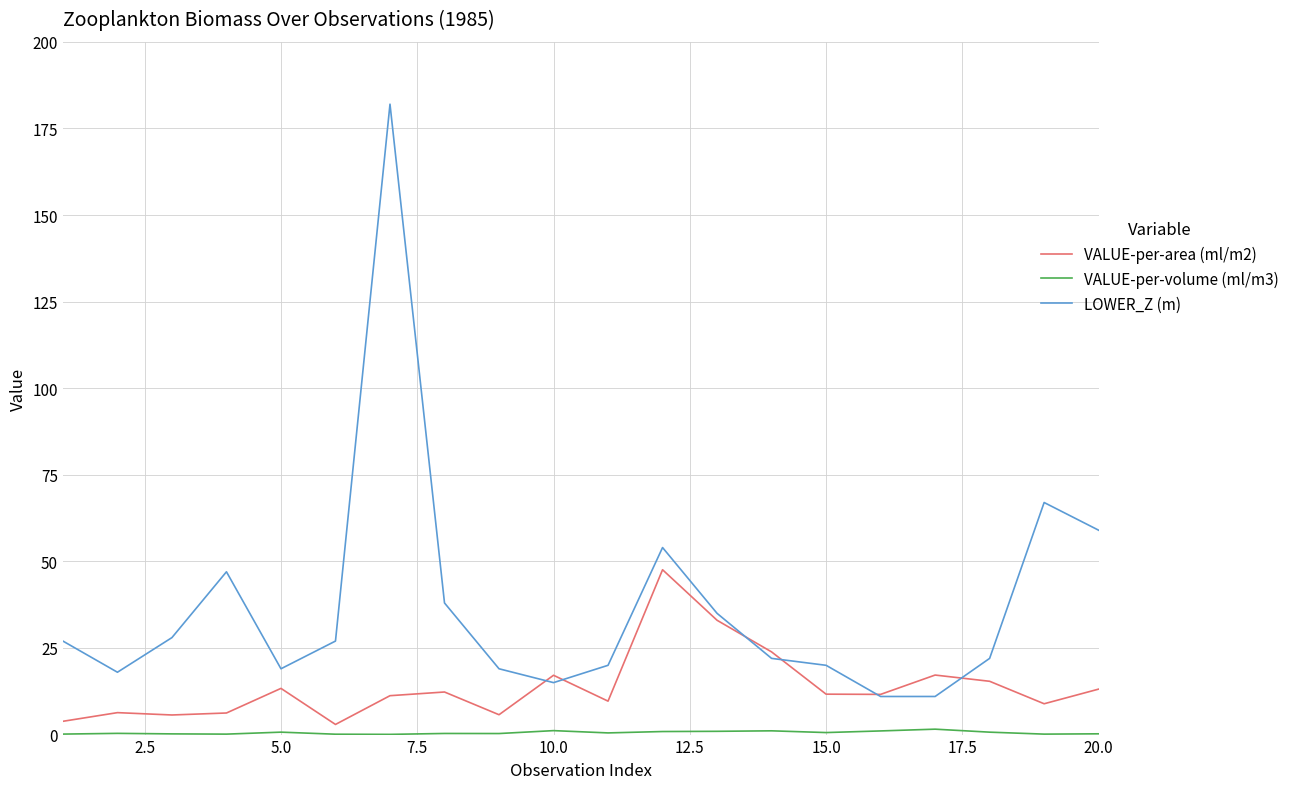

Which series has the widest spread of values?

LOWER_Z (m)